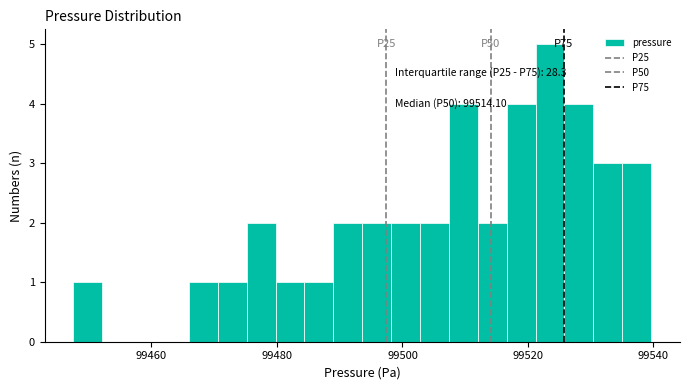

Read against the x-axis, roughly where is the centre of the tallest bar?

99524